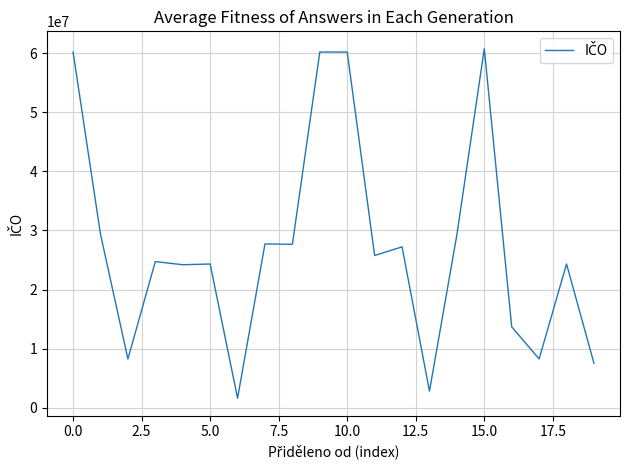

What is the difference between the maximum and minimum values?

59121890